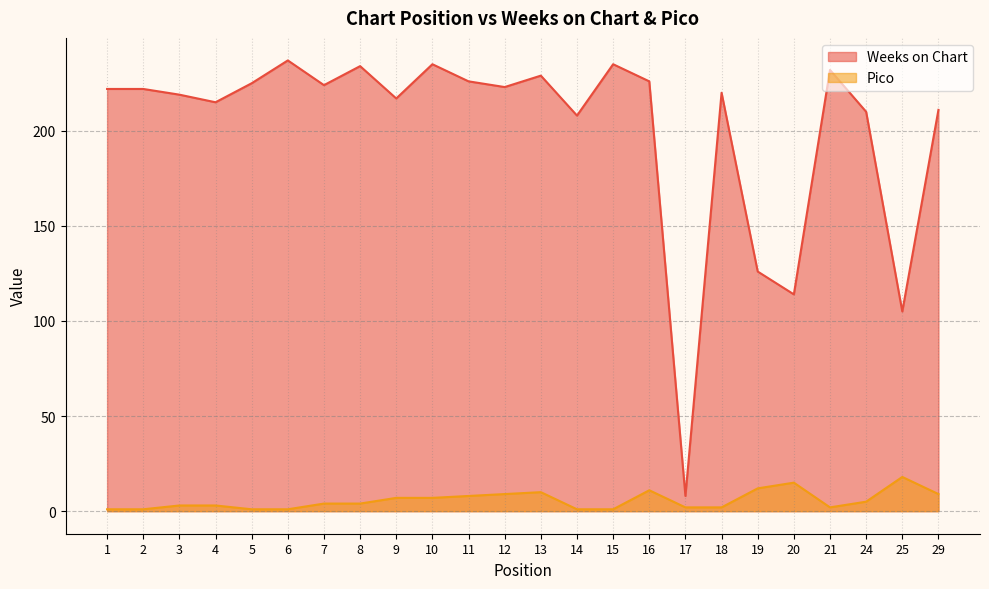

At which category does Pico reach its first local valley?

21